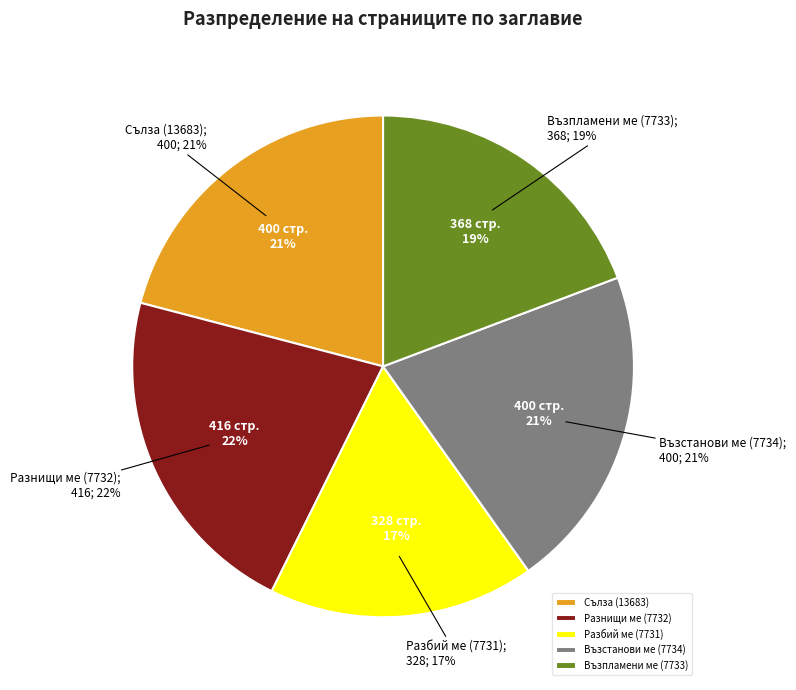

To the nearest percent, what percentage of the pie is Възстанови ме (7734)?

21%